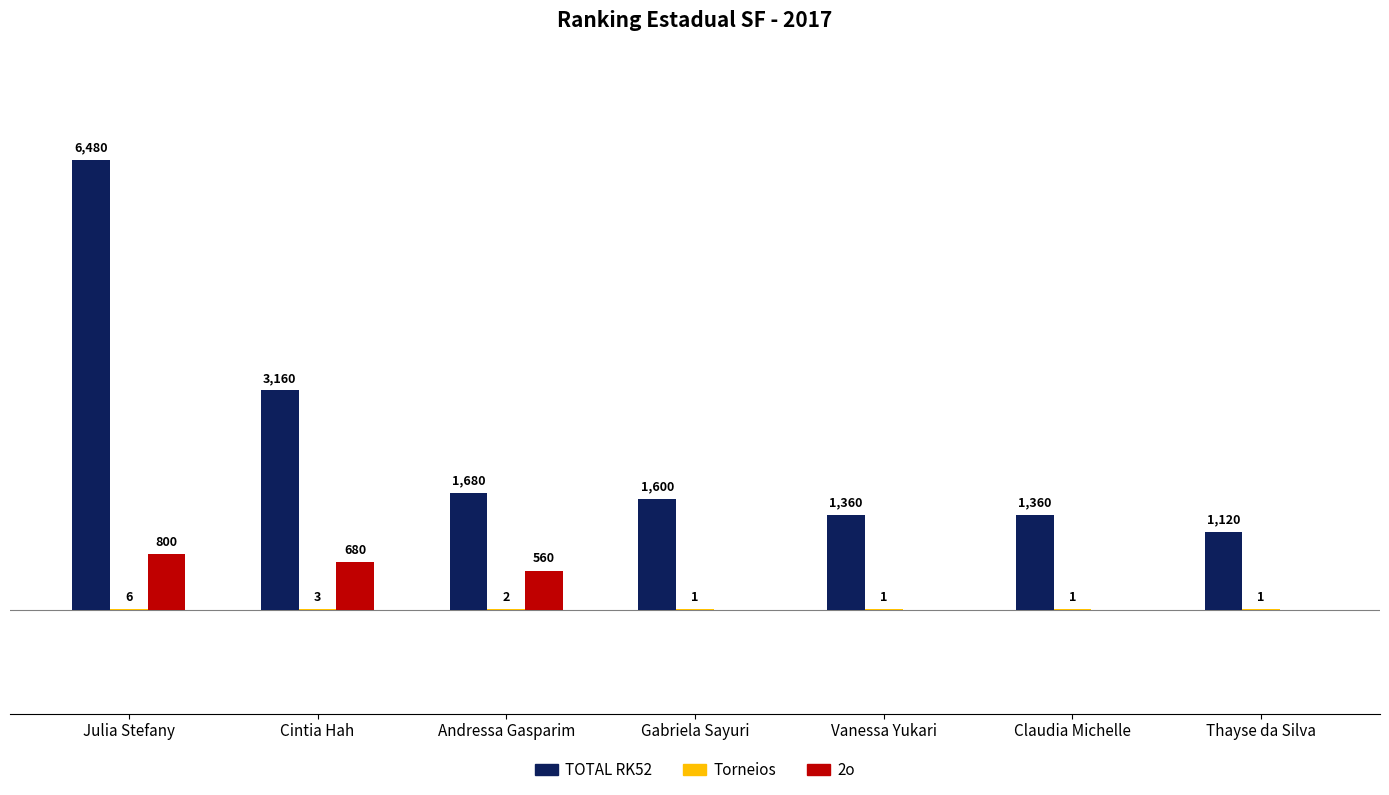

At which category is the sum across all series the highest?

Julia Stefany